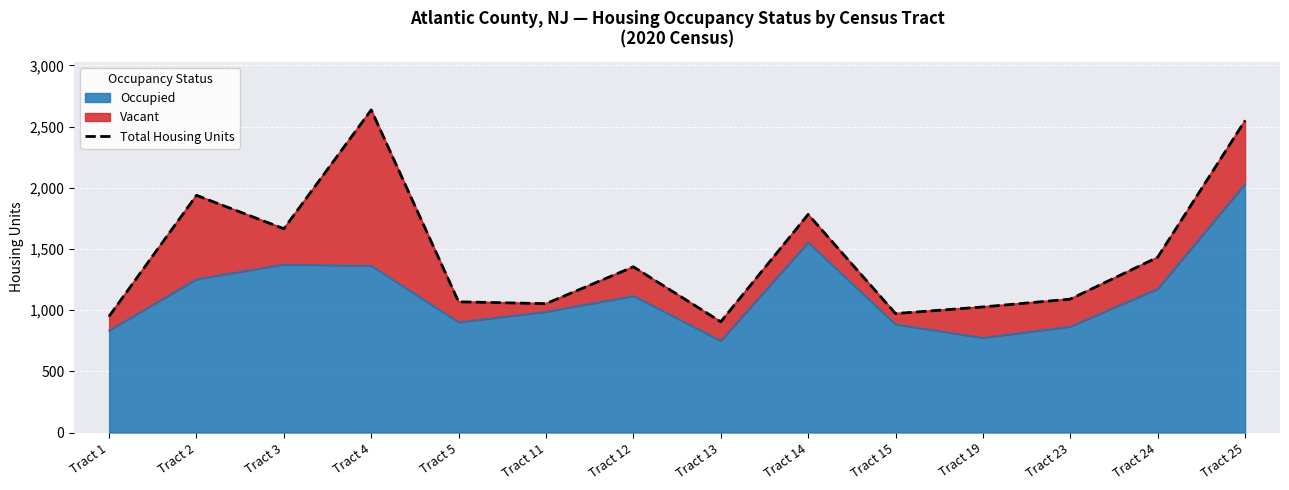

What is the minimum value shown in the chart?

905